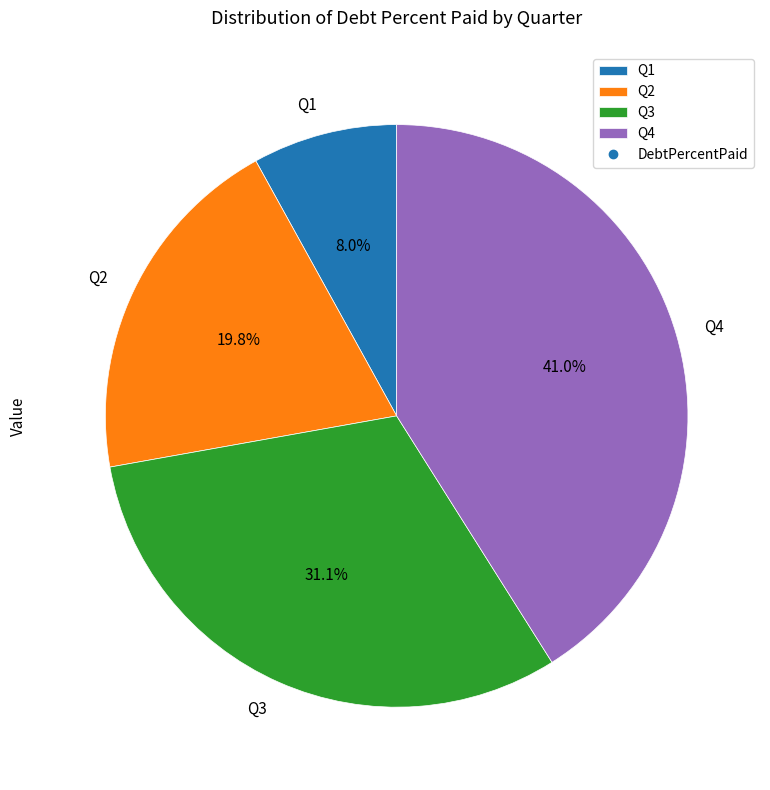

Combined, do Q1 and Q4 account for over 50%?

No